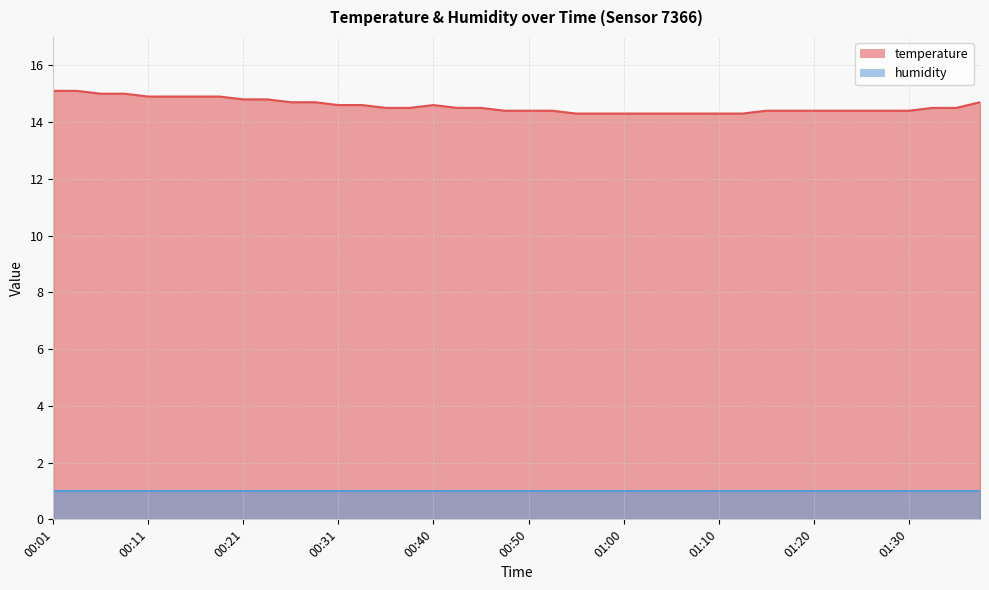

The value at 00:31 is 14.6. True or false?

True